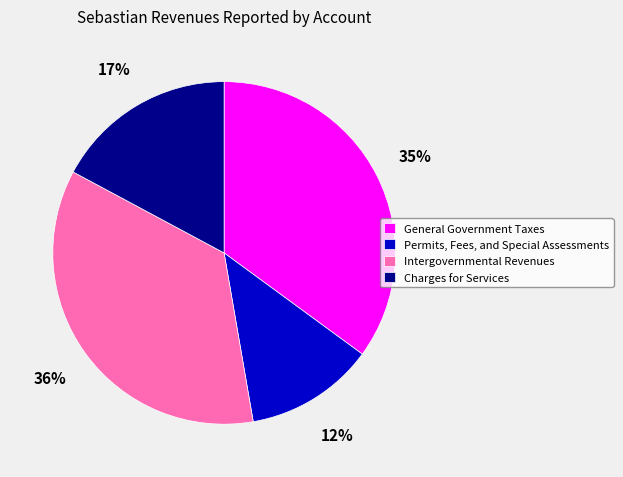

What is the smallest slice in the pie chart?

Permits, Fees, and Special Assessments